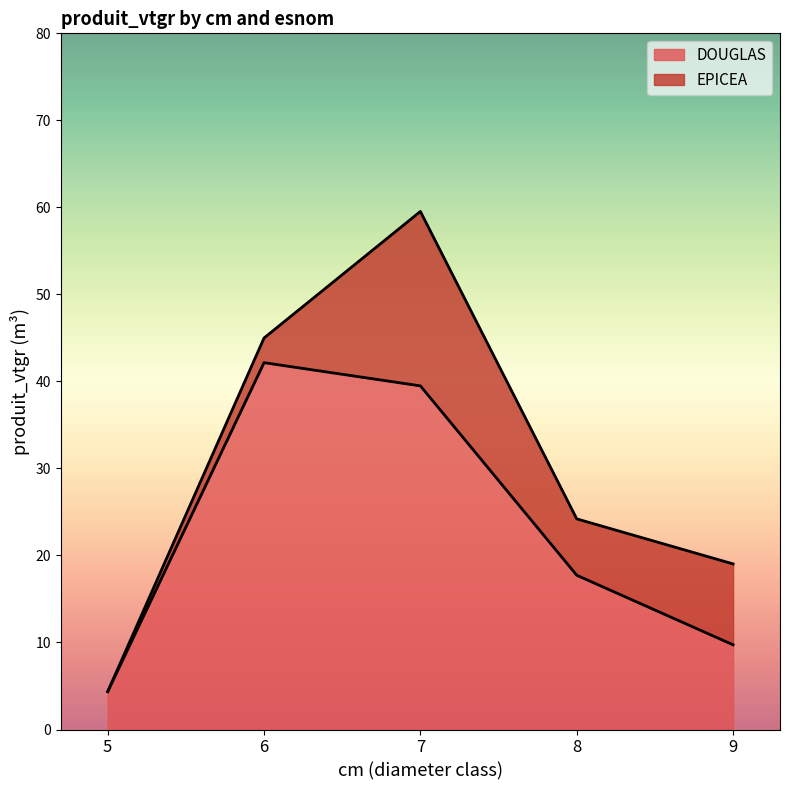

How many interior local peaks (higher than both neighbors) does the data have?

1